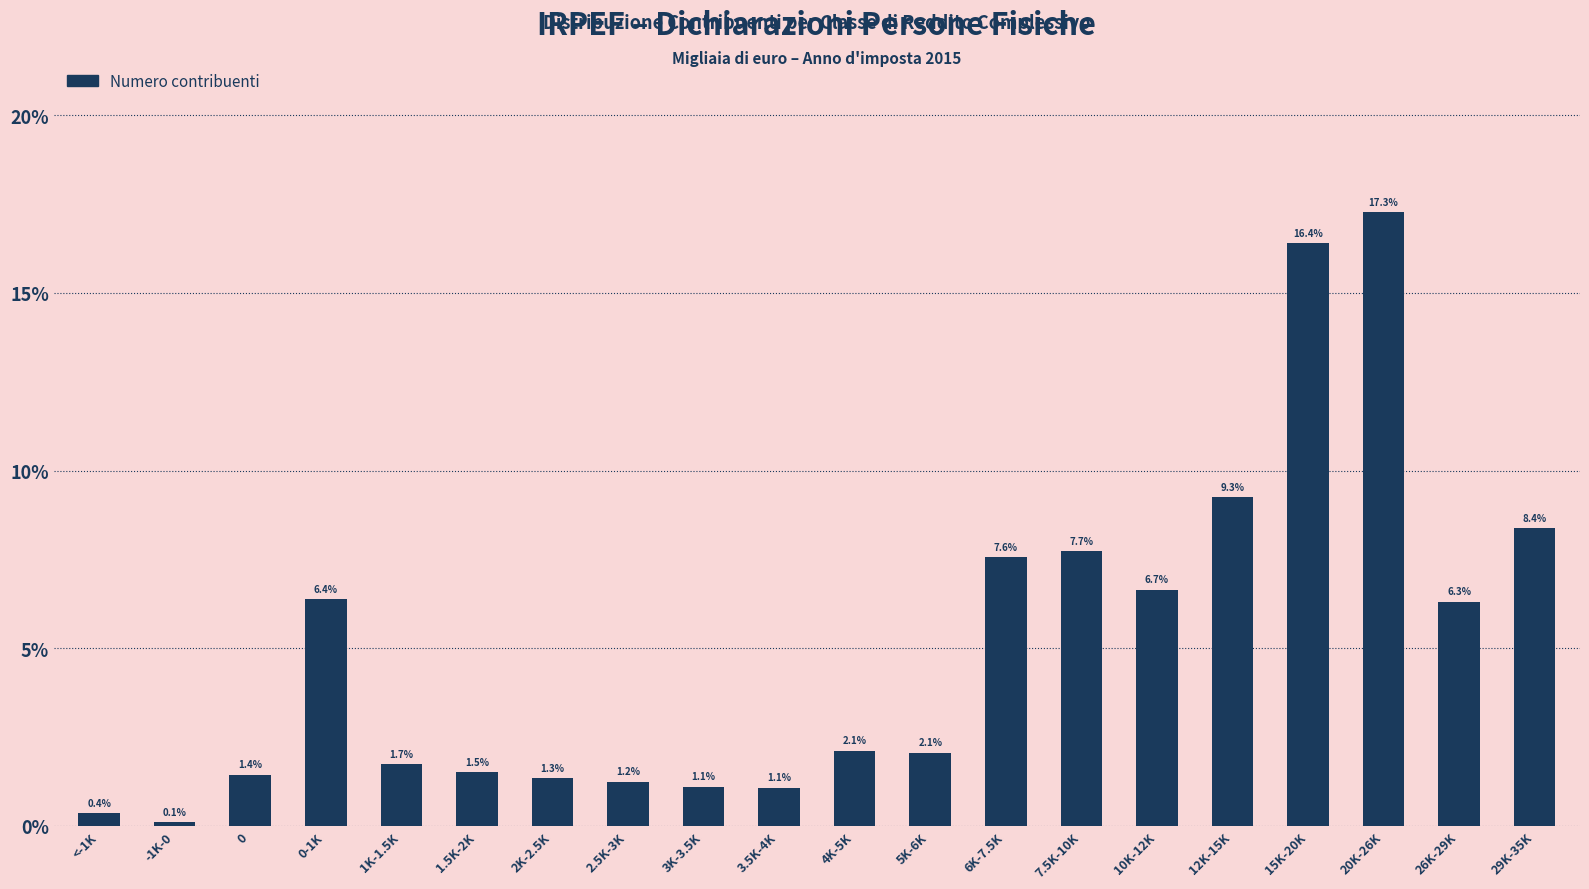

Reading left to right, transcribe all the data shown in this chart.

<-1K=0.4	-1K-0=0.1	0=1.4	0-1K=6.4	1K-1.5K=1.7	1.5K-2K=1.5	2K-2.5K=1.3	2.5K-3K=1.2	3K-3.5K=1.1	3.5K-4K=1.1	4K-5K=2.1	5K-6K=2.1	6K-7.5K=7.6	7.5K-10K=7.7	10K-12K=6.7	12K-15K=9.3	15K-20K=16.4	20K-26K=17.3	26K-29K=6.3	29K-35K=8.4